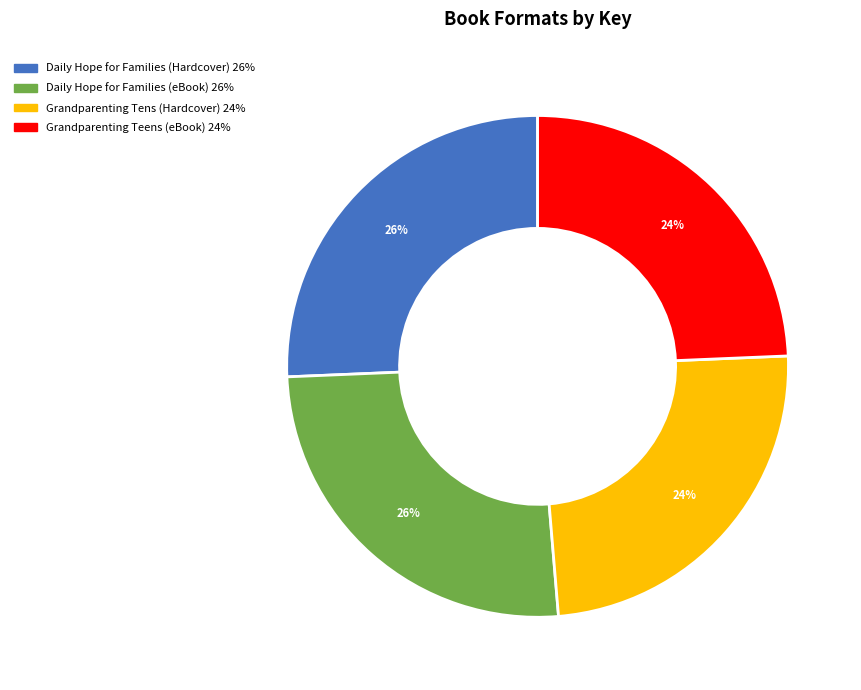

Is there a majority slice in this chart?

No